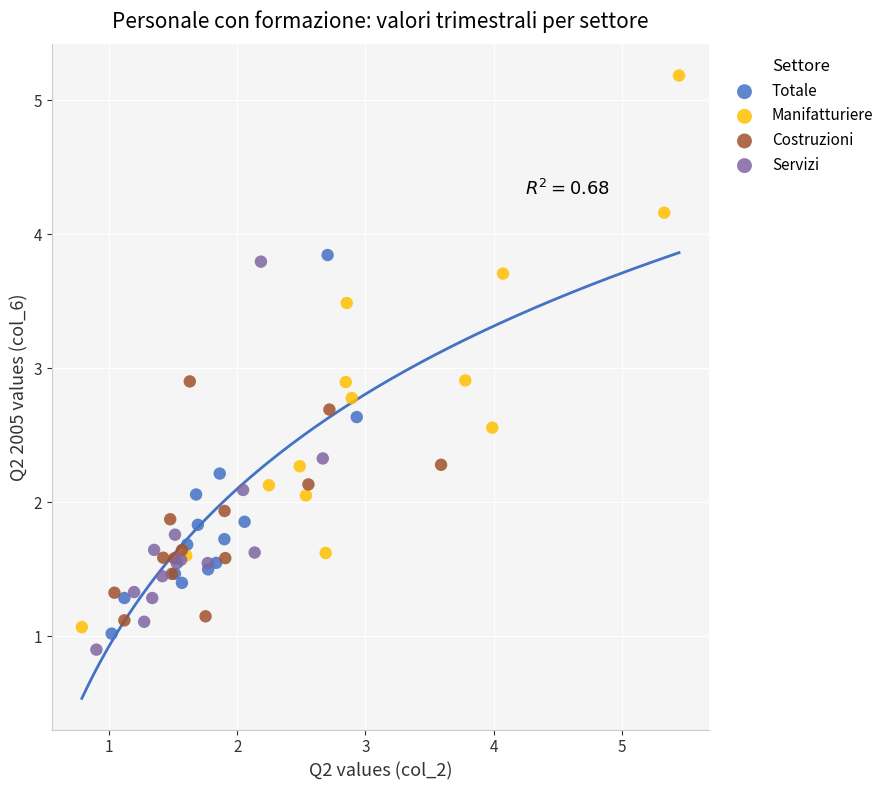

Which series reaches the maximum Y coordinate?

Manifatturiere